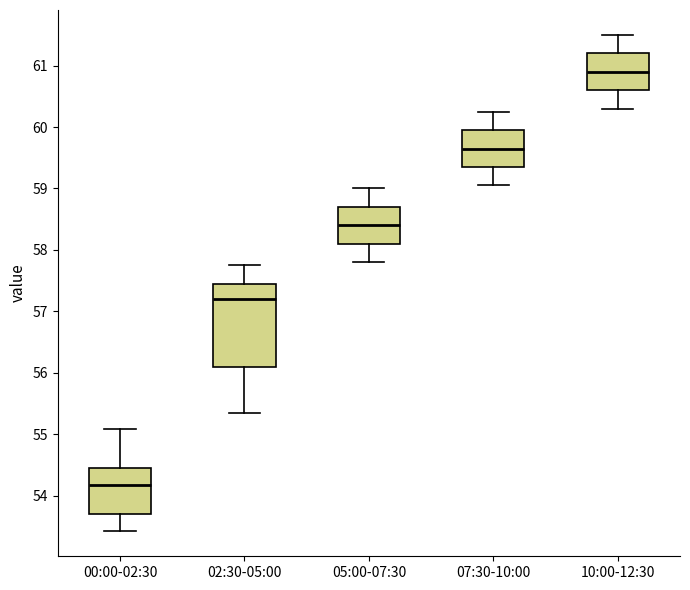

Which box has the lowest median line?

00:00-02:30